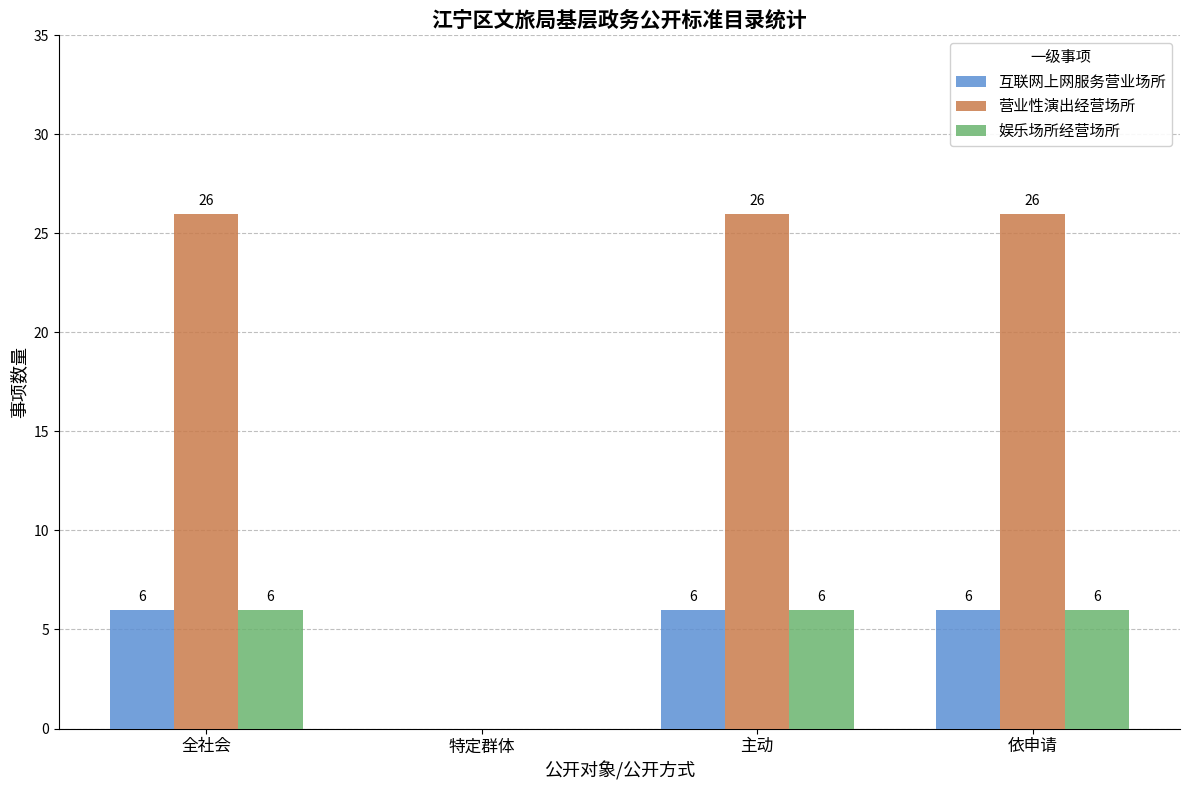

The 互联网上网服务营业场所 series shows 3 at 全社会. True or false?

False